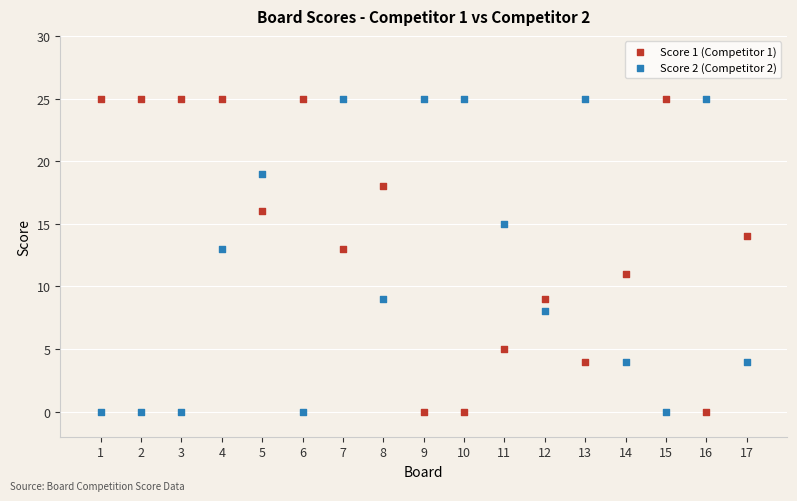

What is the X range (max minus min) for the scatter plot?

16